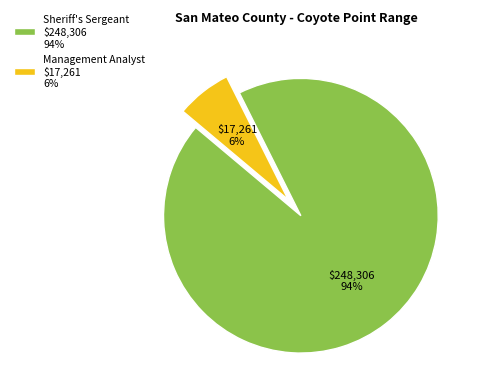

Does any single category account for the majority?

Yes